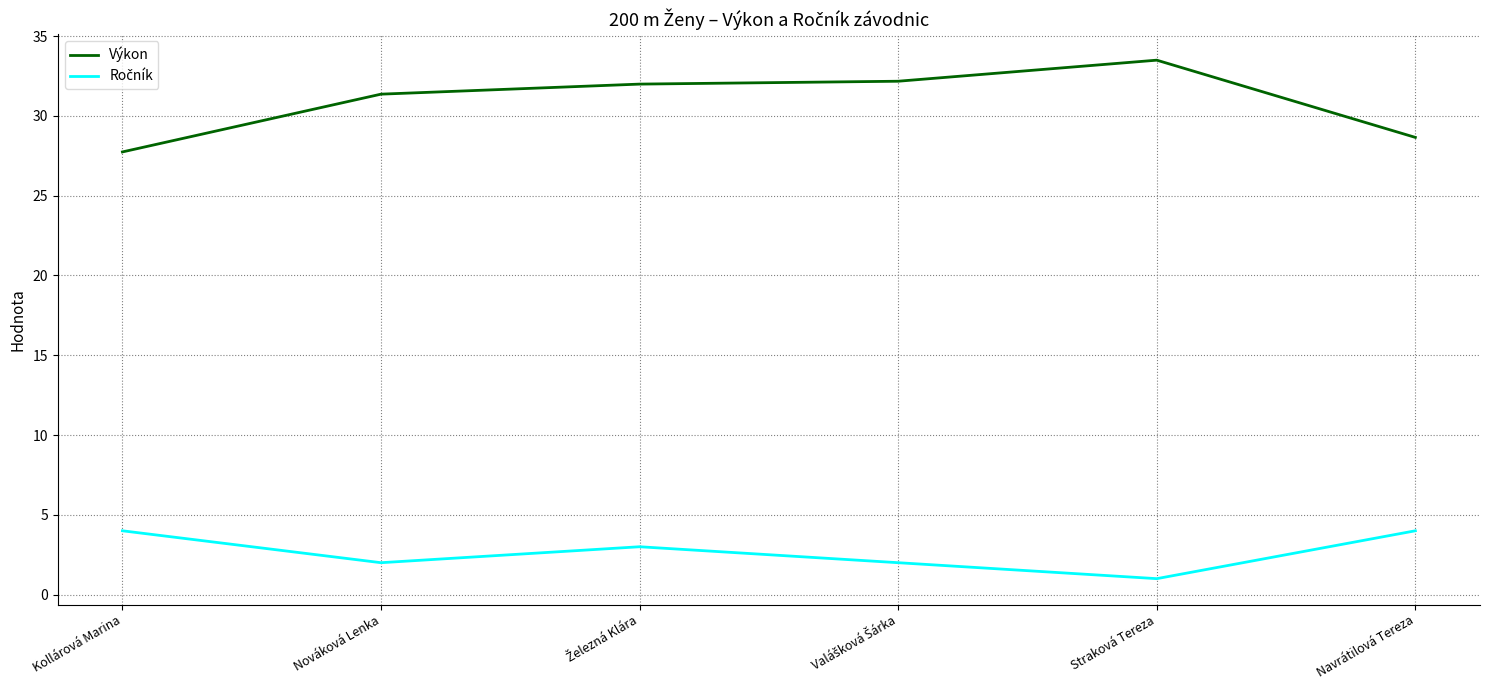

The Výkon series shows 47.2 at Navrátilová Tereza. True or false?

False